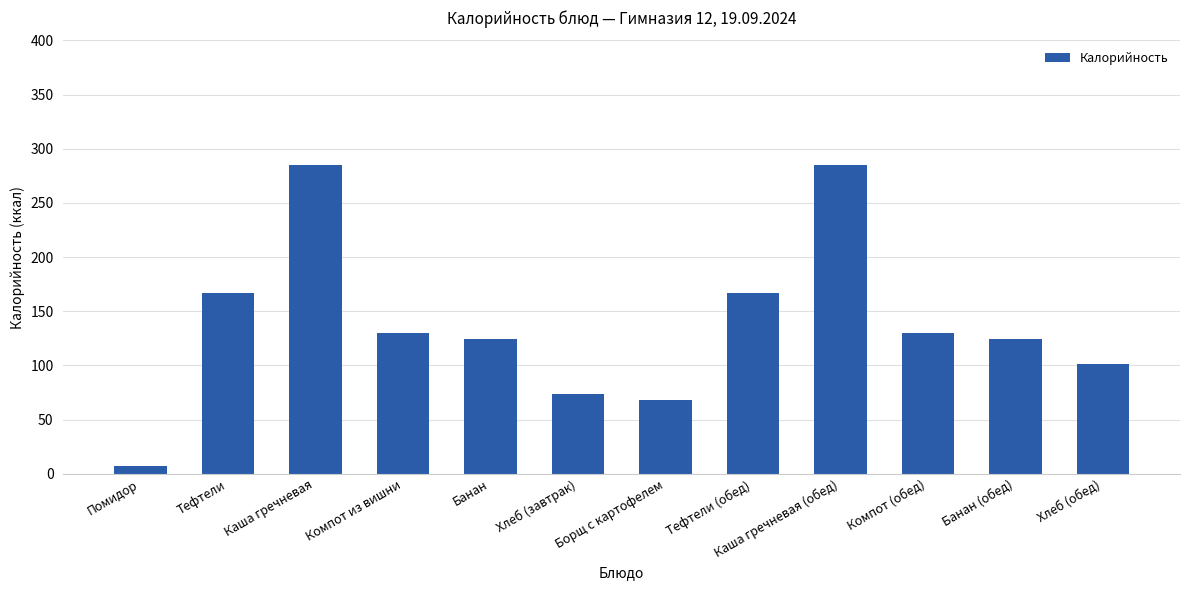

How many series are shown in this chart?

1